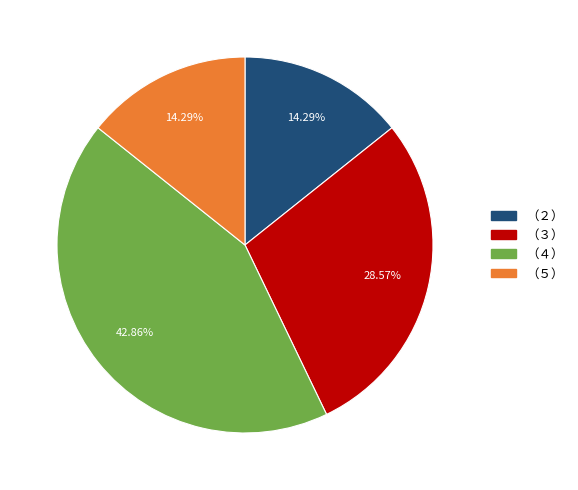

To the nearest percent, what is the difference between the （２） and （４） slice percentages?

29%